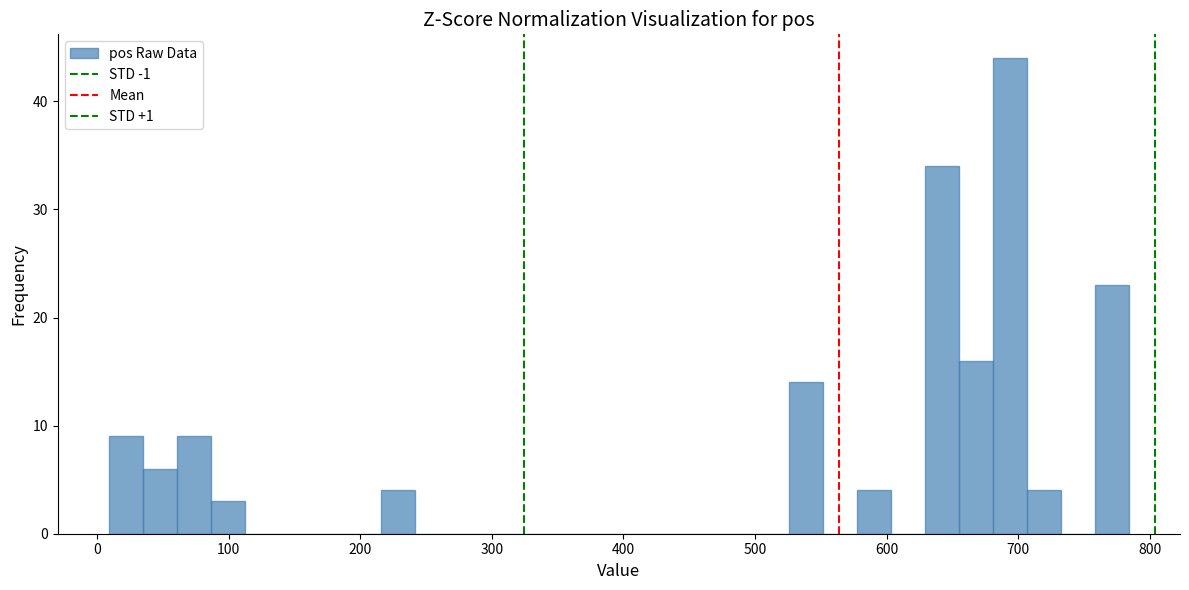

Around what value on the x-axis is the tallest bar? Give the approximate position of its centre, as read against the axis.

690